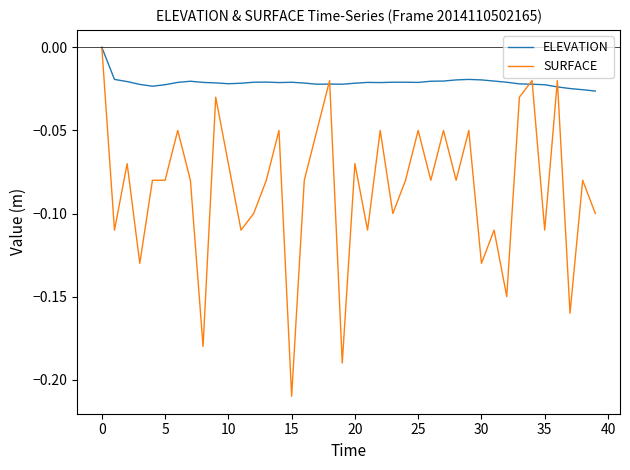

Does the chart display data point markers on the line(s)?

No